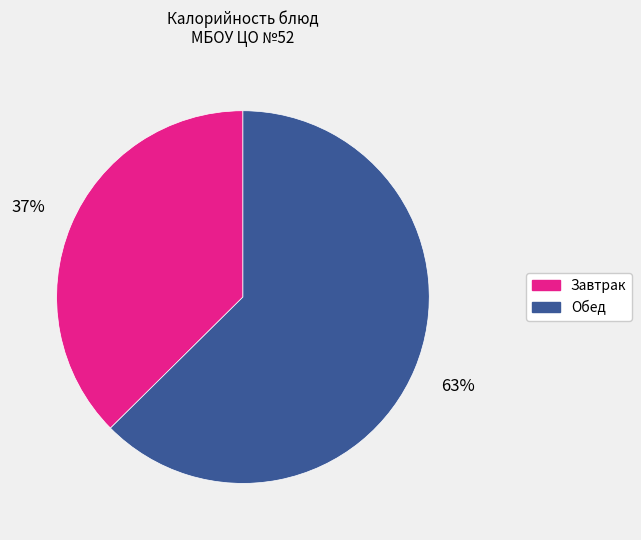

Rank the categories by value from lowest to highest.

Завтрак, Обед